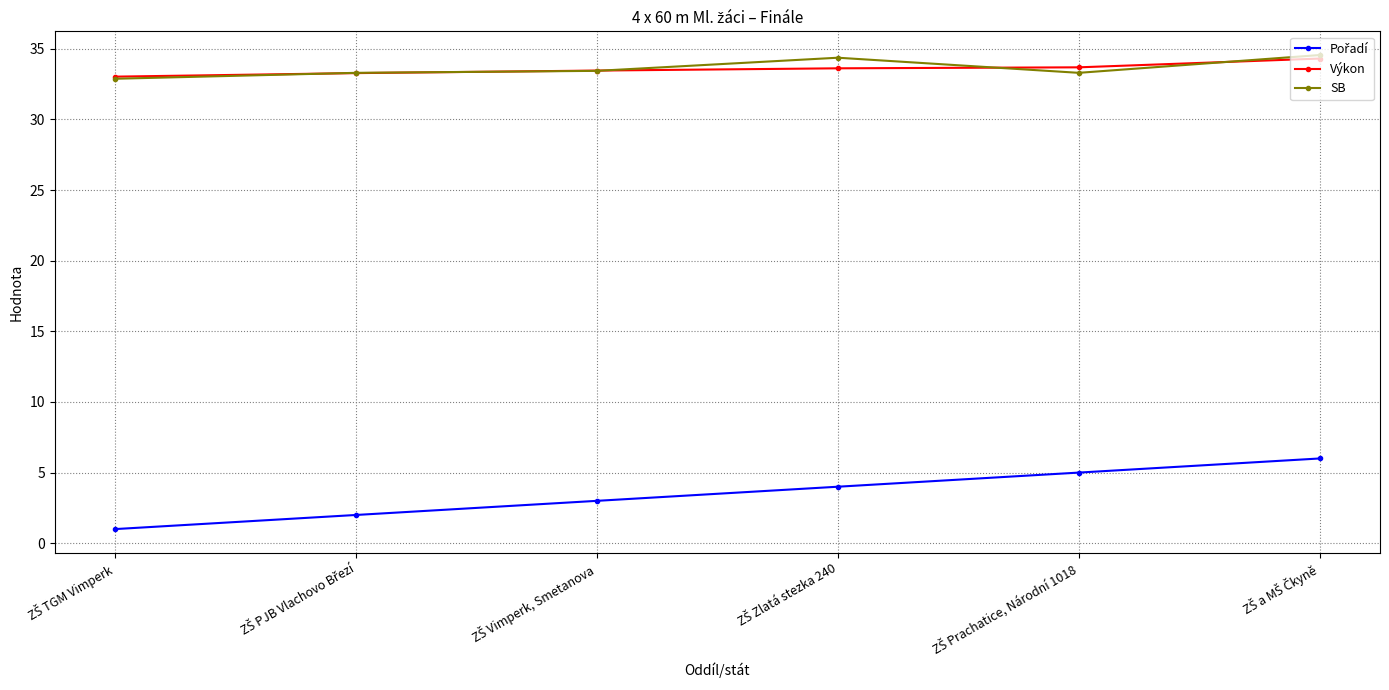

At how many categories does at least one series exceed 23?

6